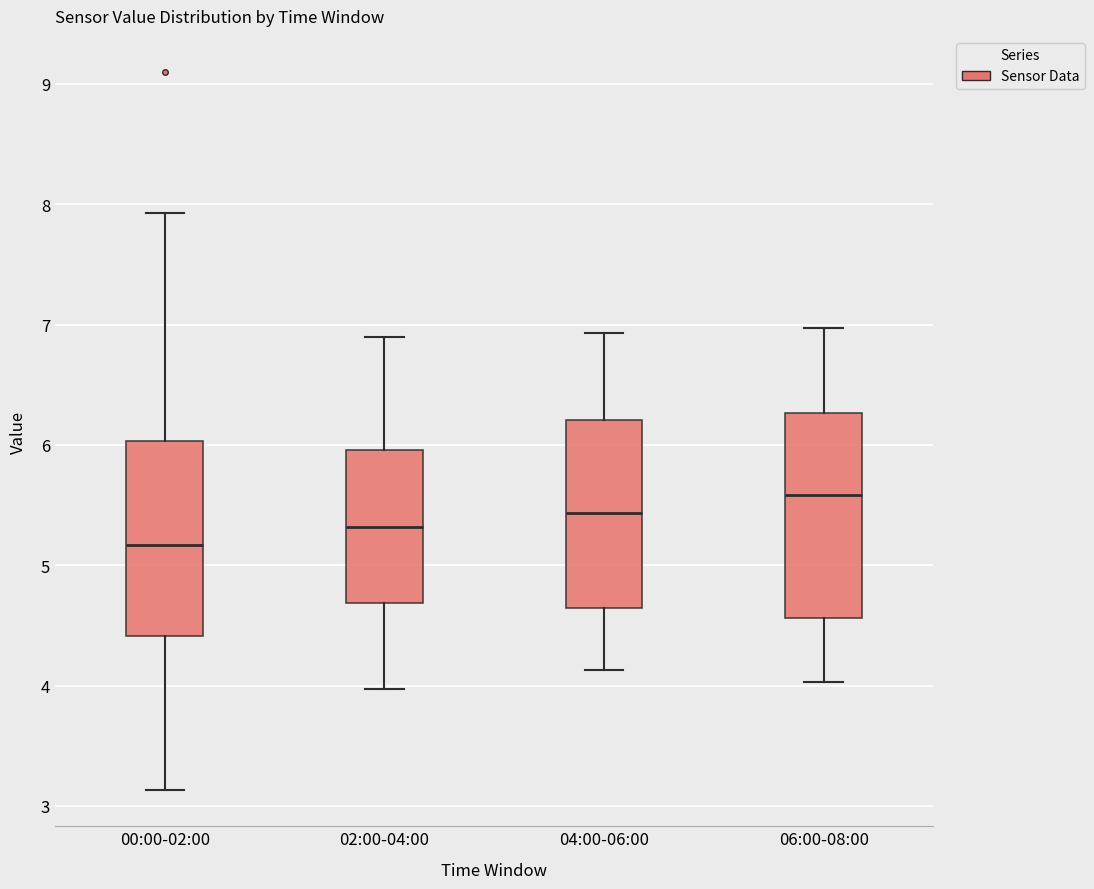

Reading left to right, transcribe this box plot: for each box, give where its median line is, the range the box spans, and where its two whiskers end, as read against the y-axis. The values are not printed on the chart, so give them approximately, as read against the axis.

00:00-02:00: median 5.2, box 4.4 to 6.0, whiskers 3.1 to 7.9
02:00-04:00: median 5.3, box 4.7 to 6.0, whiskers 4.0 to 6.9
04:00-06:00: median 5.4, box 4.6 to 6.2, whiskers 4.1 to 6.9
06:00-08:00: median 5.6, box 4.6 to 6.3, whiskers 4.0 to 7.0